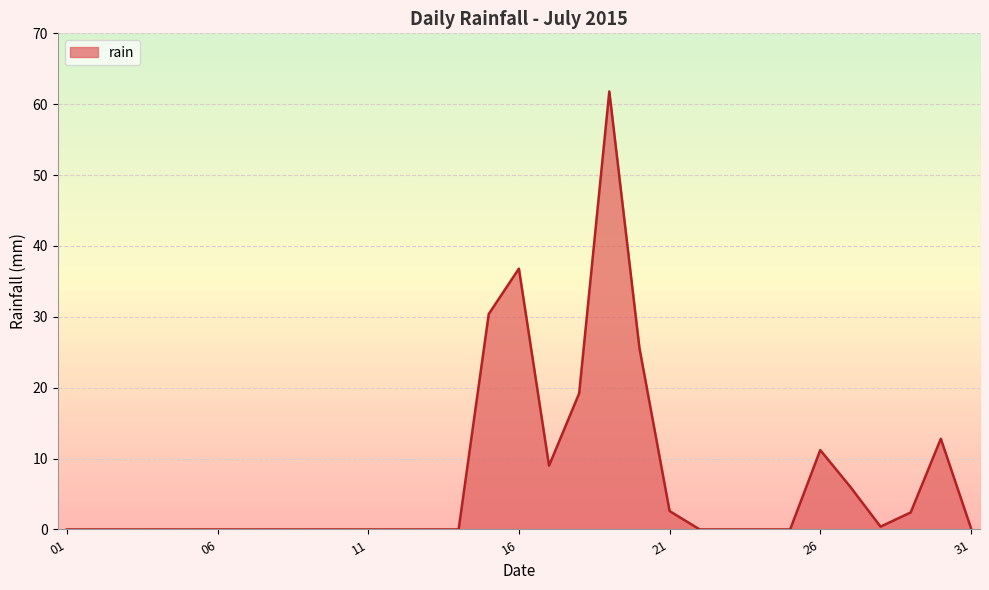

What is the maximum value shown in the chart?

61.8